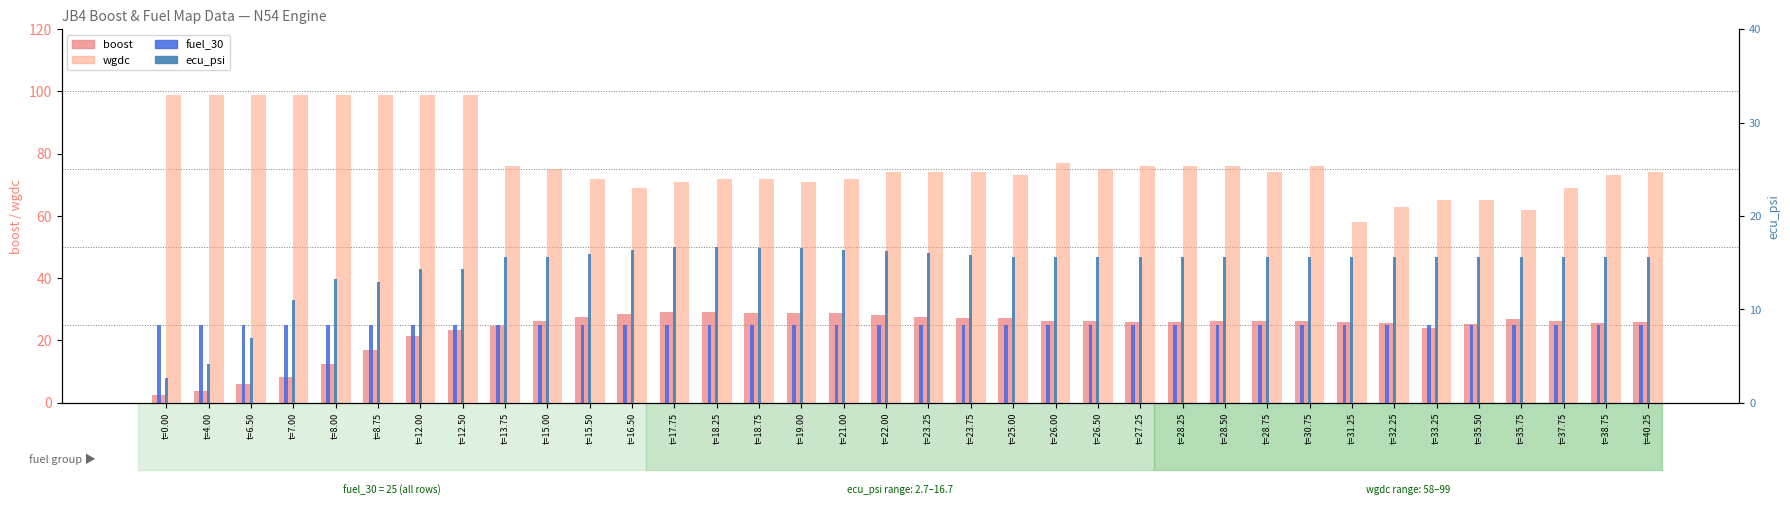

At which category is the sum across all series the highest?

t=12.50